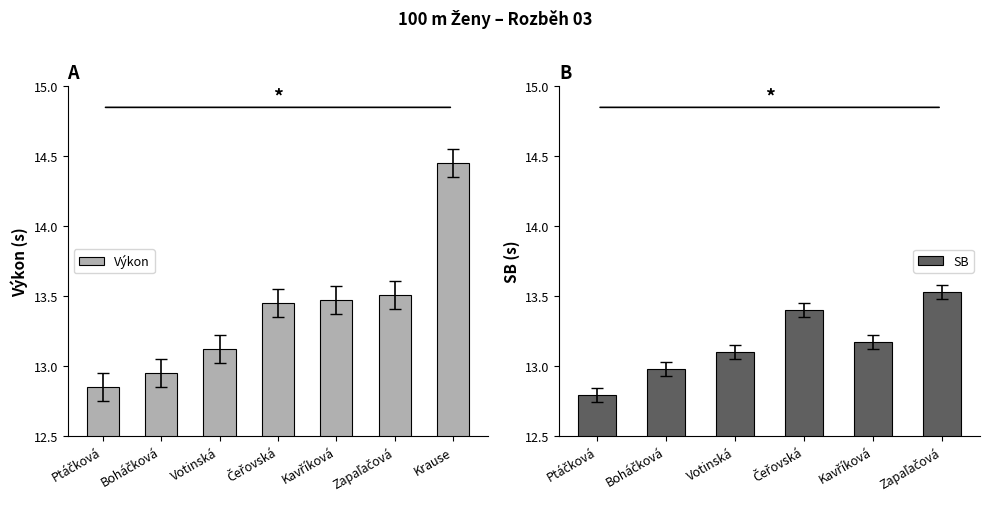

What is the difference between the maximum and minimum values in the Výkon series?

1.6